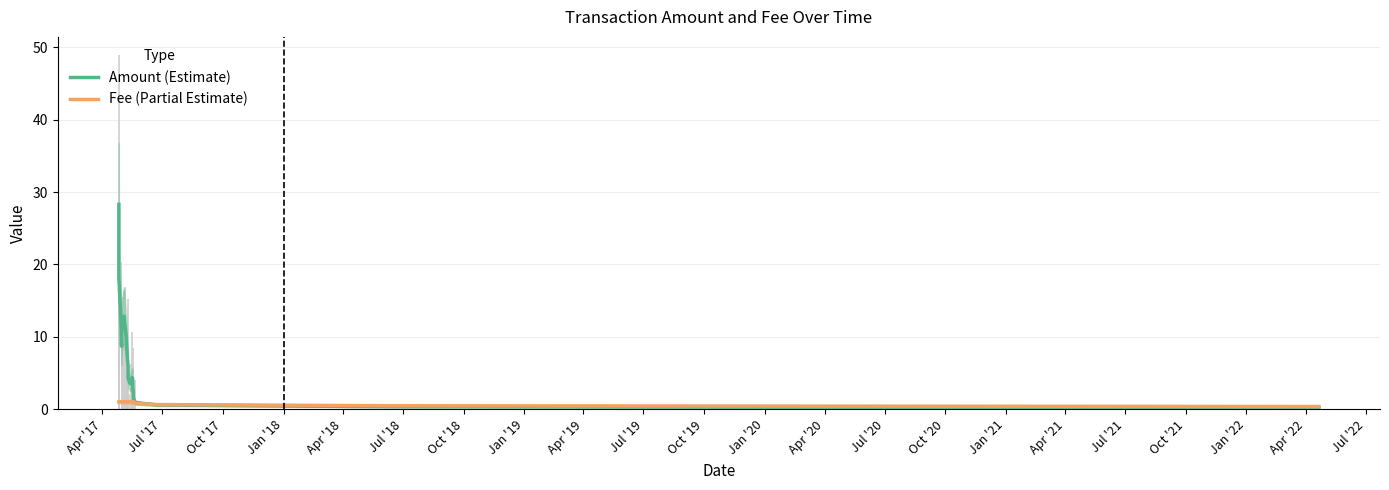

At how many categories does at least one series exceed 11?

8